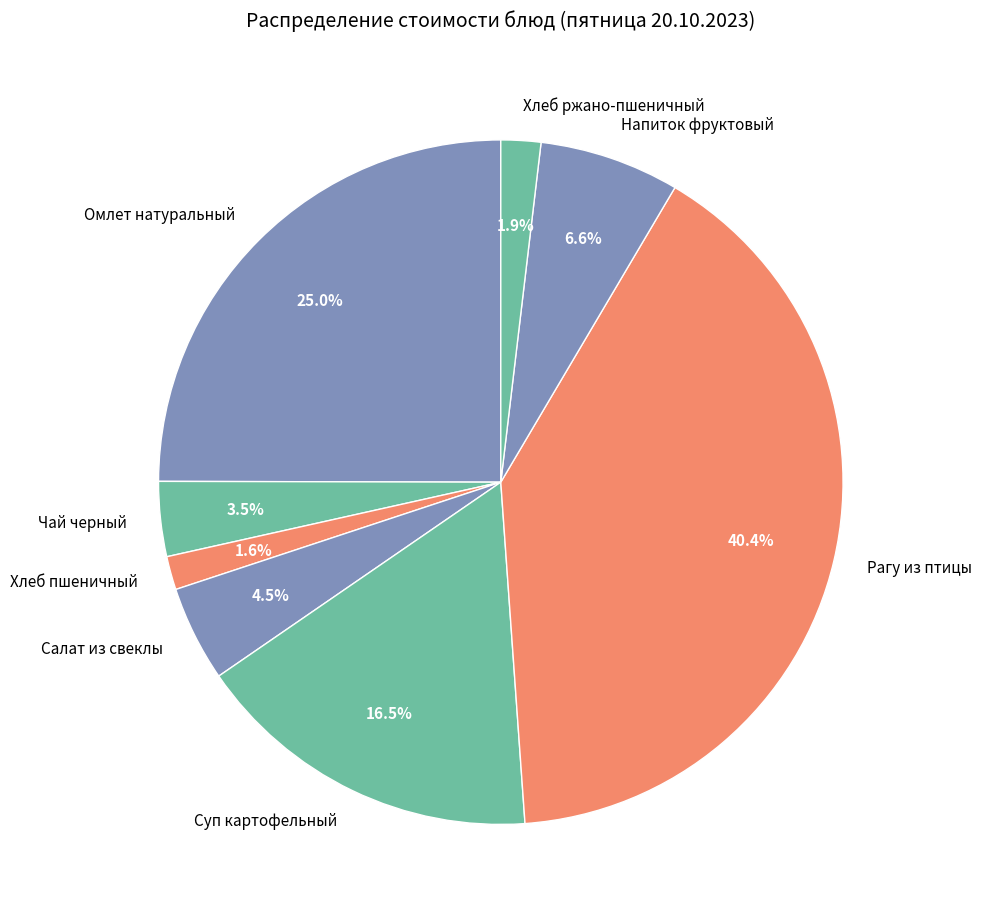

Which has a higher value, Напиток фруктовый or Рагу из птицы?

Рагу из птицы